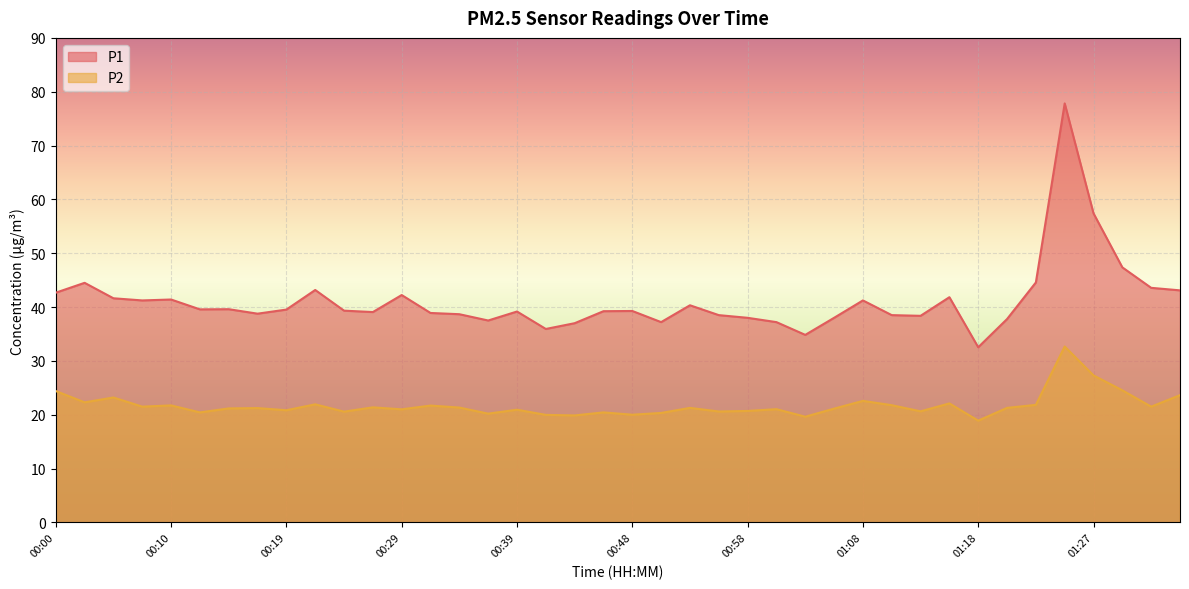

What is the sum of the P2 values at 00:27 and 00:44?

41.2